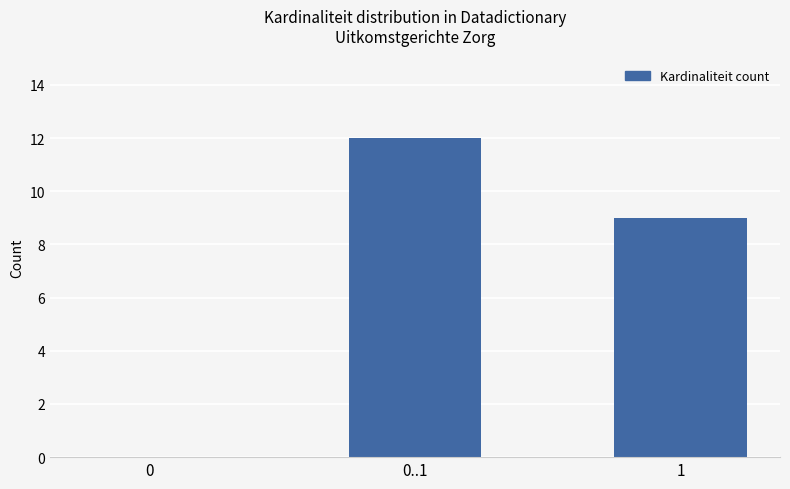

What is the change in value from 0..1 to 1?

-3